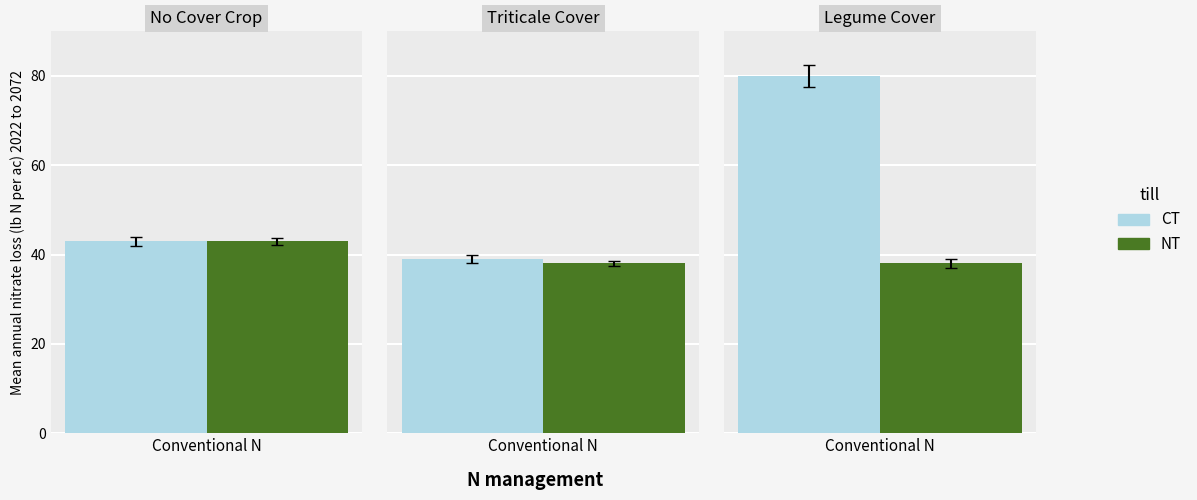

How many bars are there in total?

6